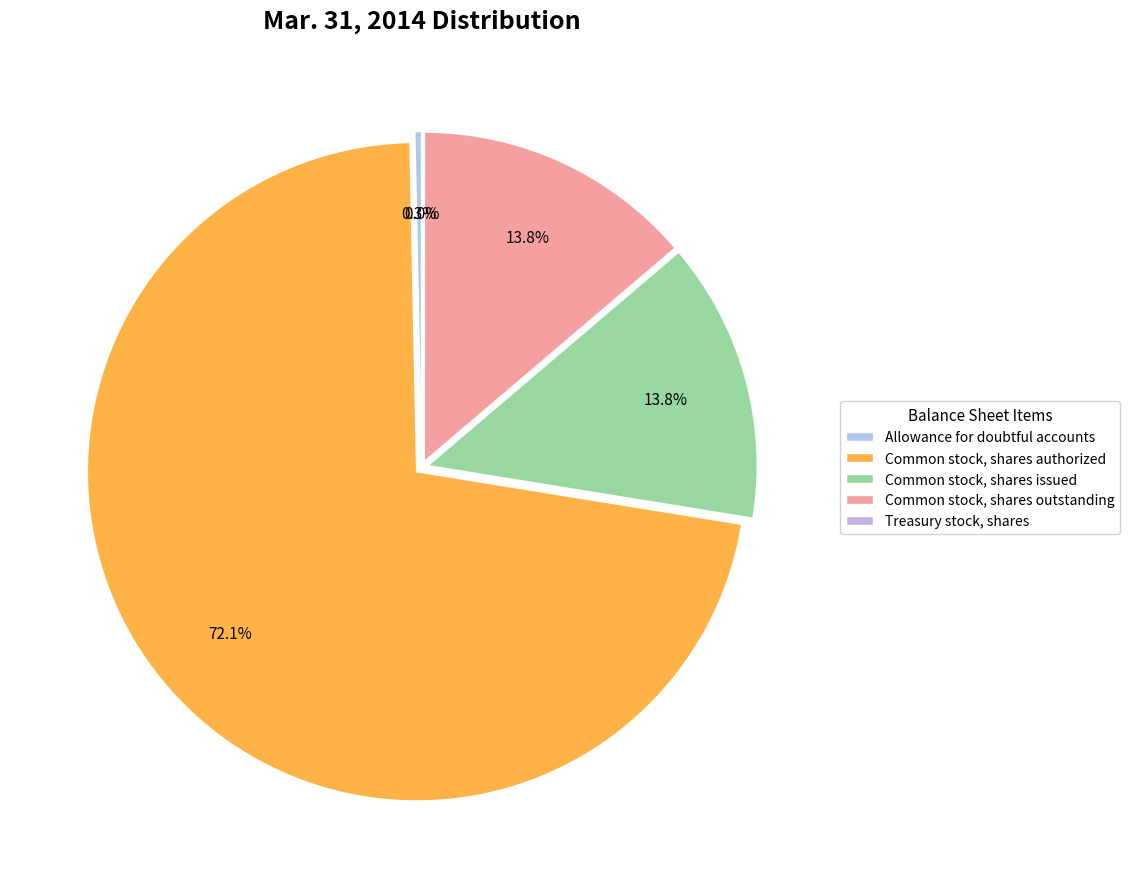

To the nearest percent, what is the difference between the largest and smallest slice percentages?

72%